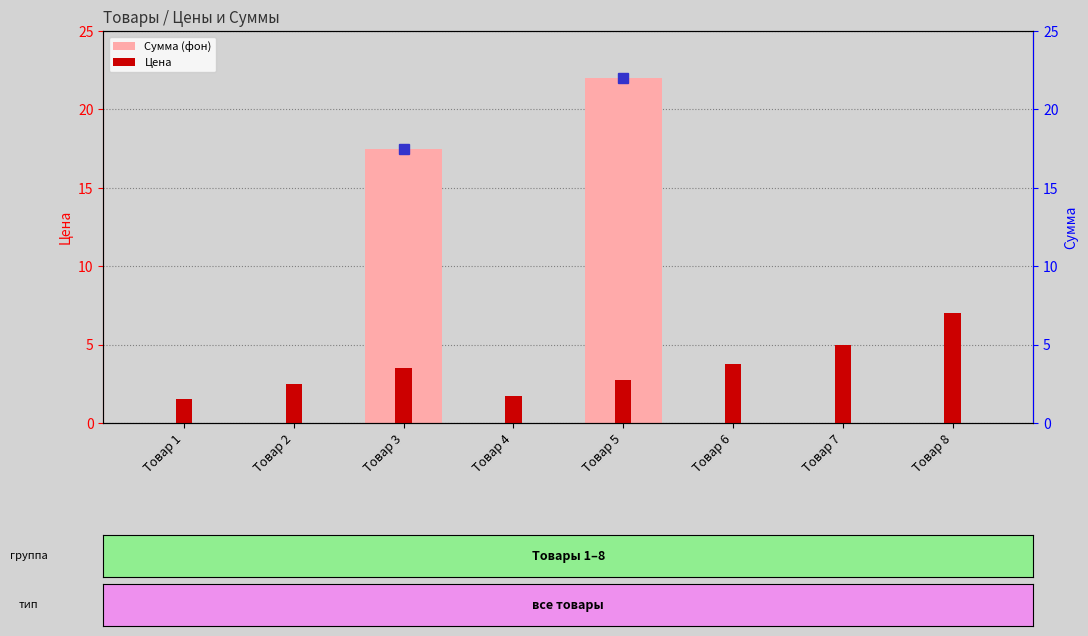

At which category is the sum across all series the highest?

Товар 5